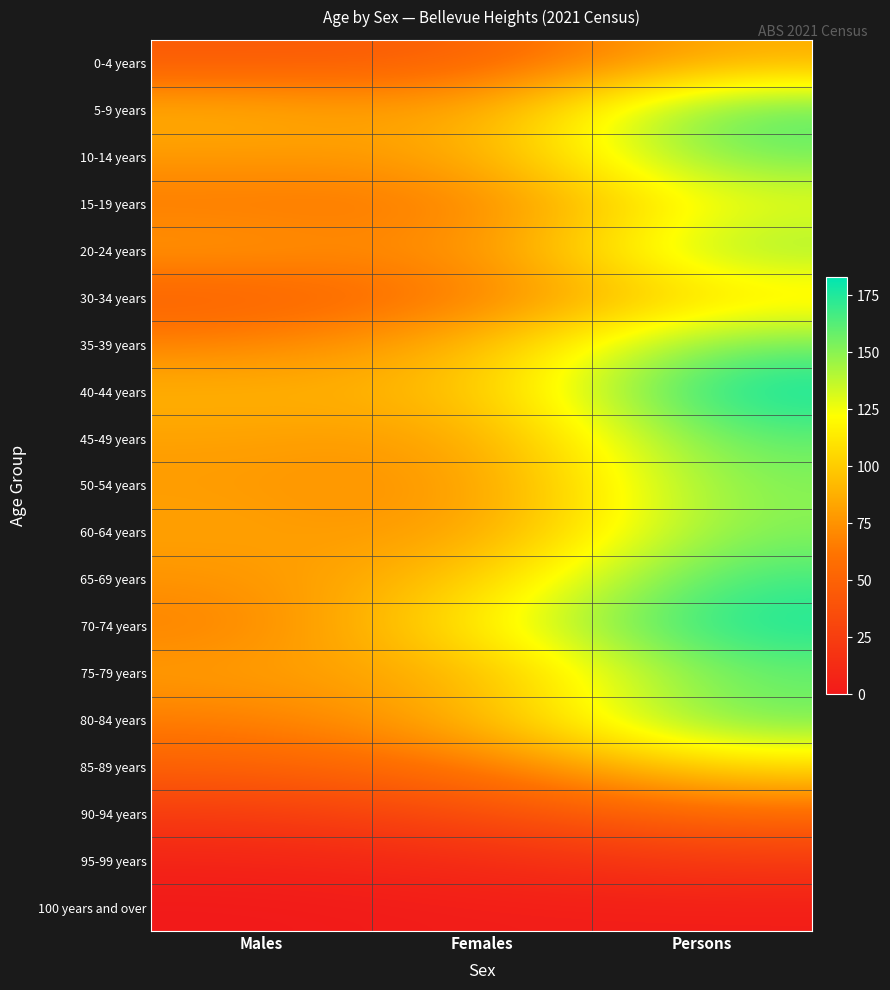

Which label corresponds to the largest value in the chart?

Persons